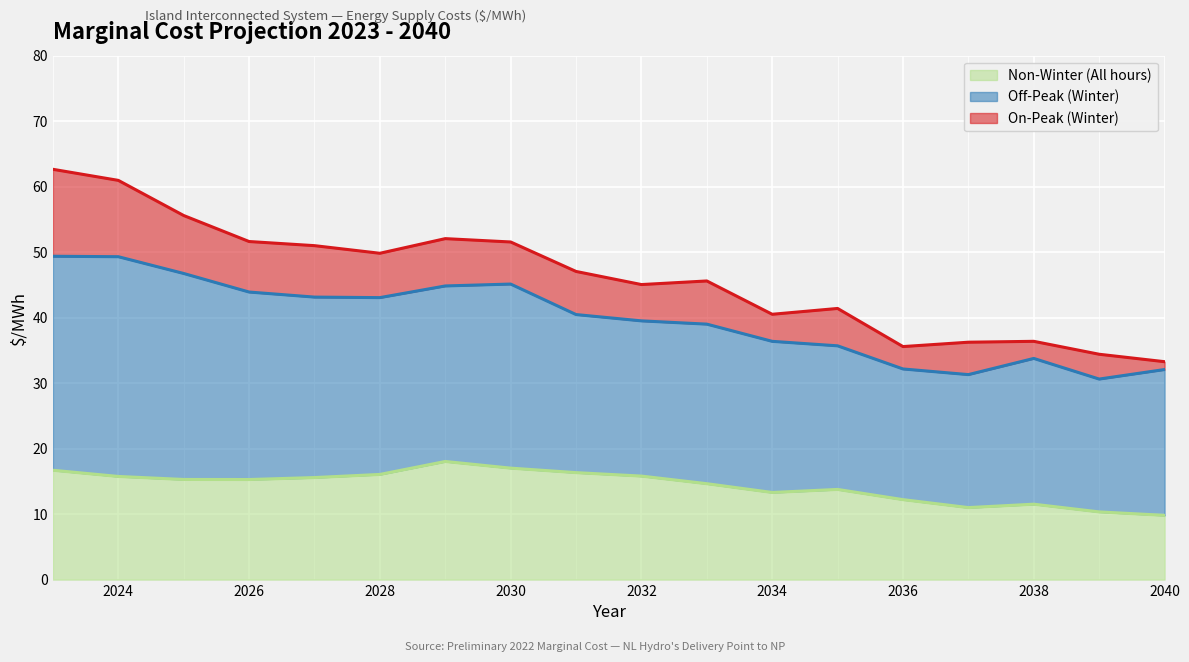

What is the minimum value shown in the chart?

9.8